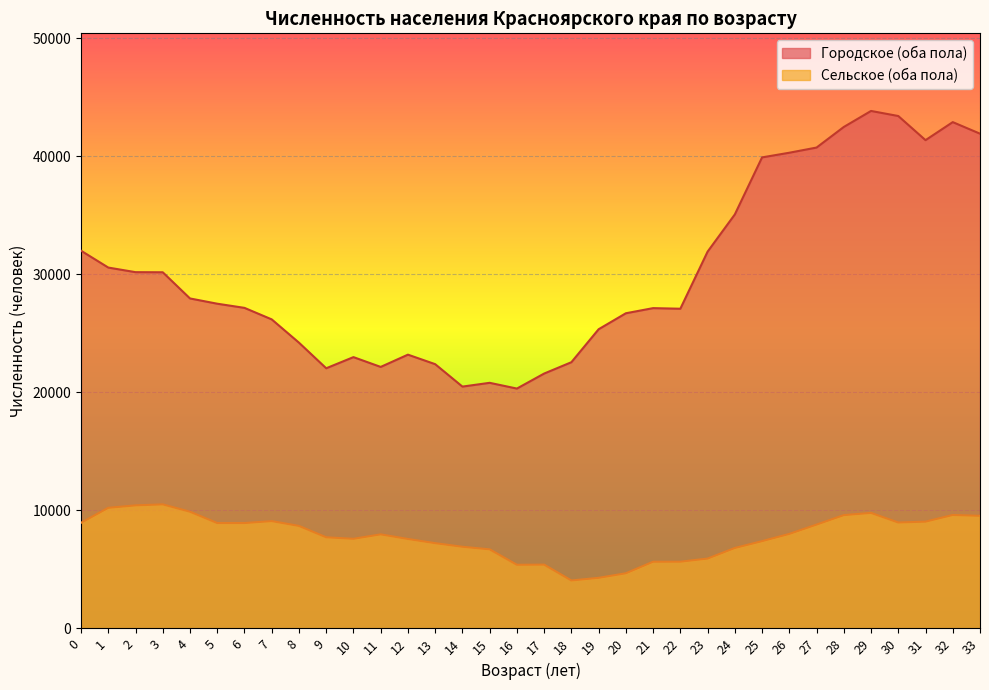

What is the value of the Сельское (оба пола) point at the 14th from the left?

7225